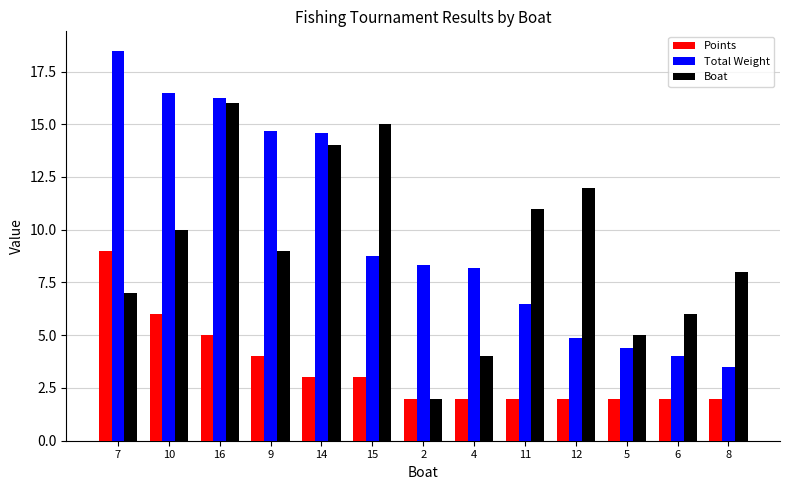

What are all the series names shown in the legend?

Points, Total Weight, Boat